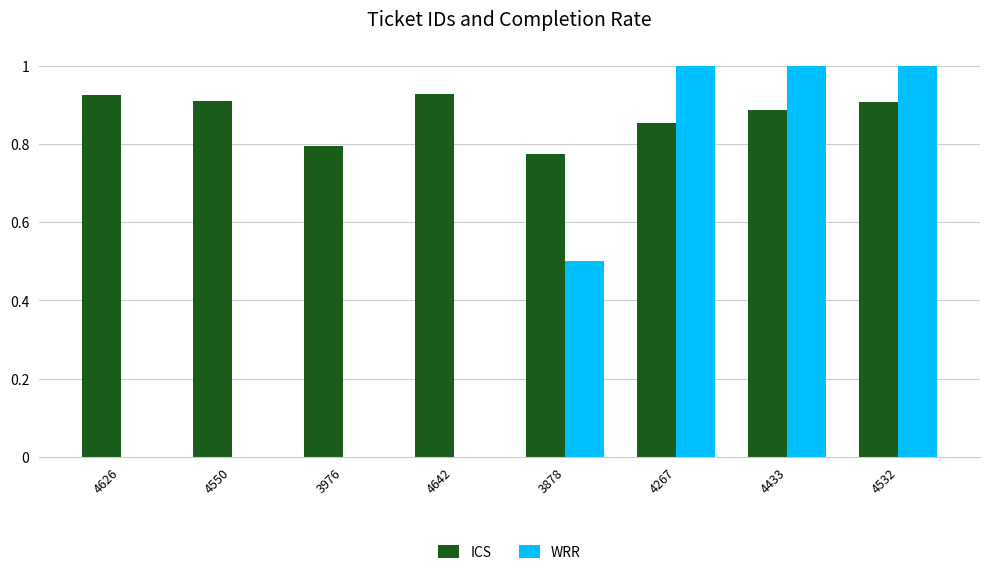

What is the total value across all series at 3878?

1.3